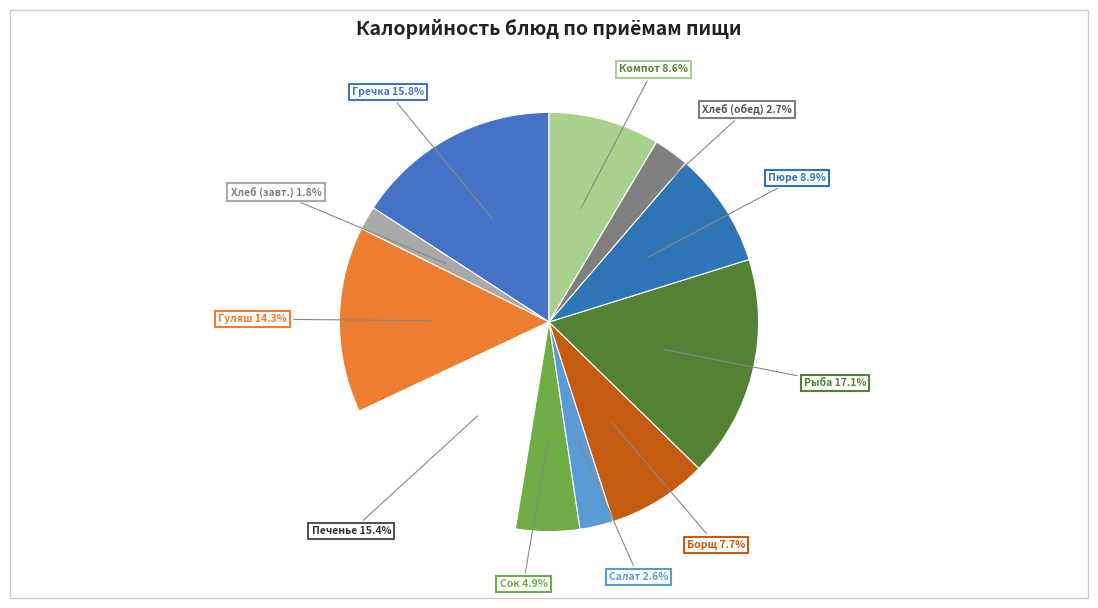

Rank the categories by value from lowest to highest.

Хлеб ржаной (завтрак), Салат из моркови с яблоком, Хлеб ржаной (обед), Сок плодово-ягодный, Борщ с картофелем и фасолью, Компот из сухофруктов, Картофельное пюре, Гуляш из говядины, Печенье, Гречка рассыпчатая отварная, Рыба запеченная под молочным соусом